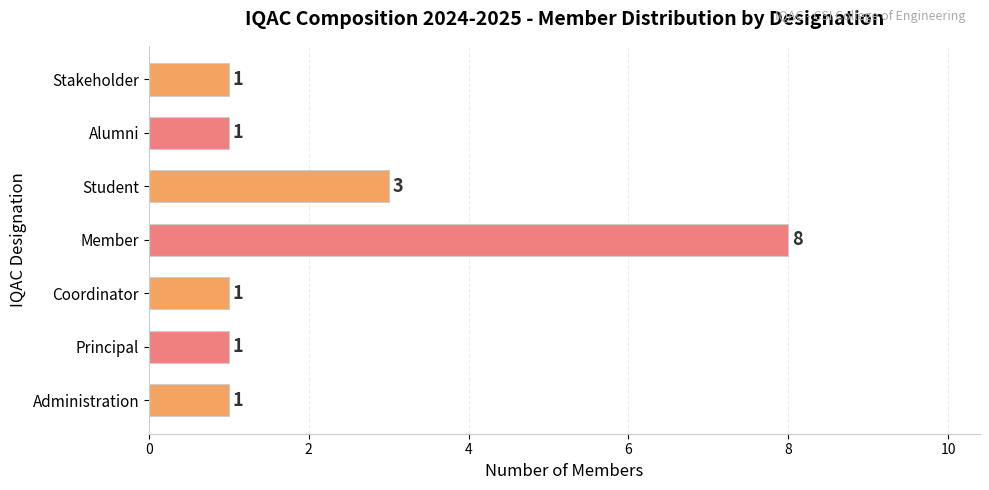

At which label is the value closest to 4?

Student